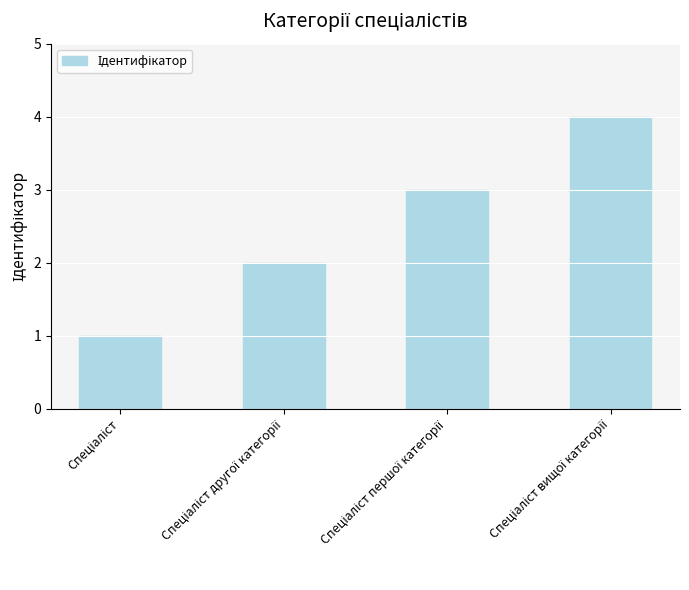

What is the greatest value displayed?

4